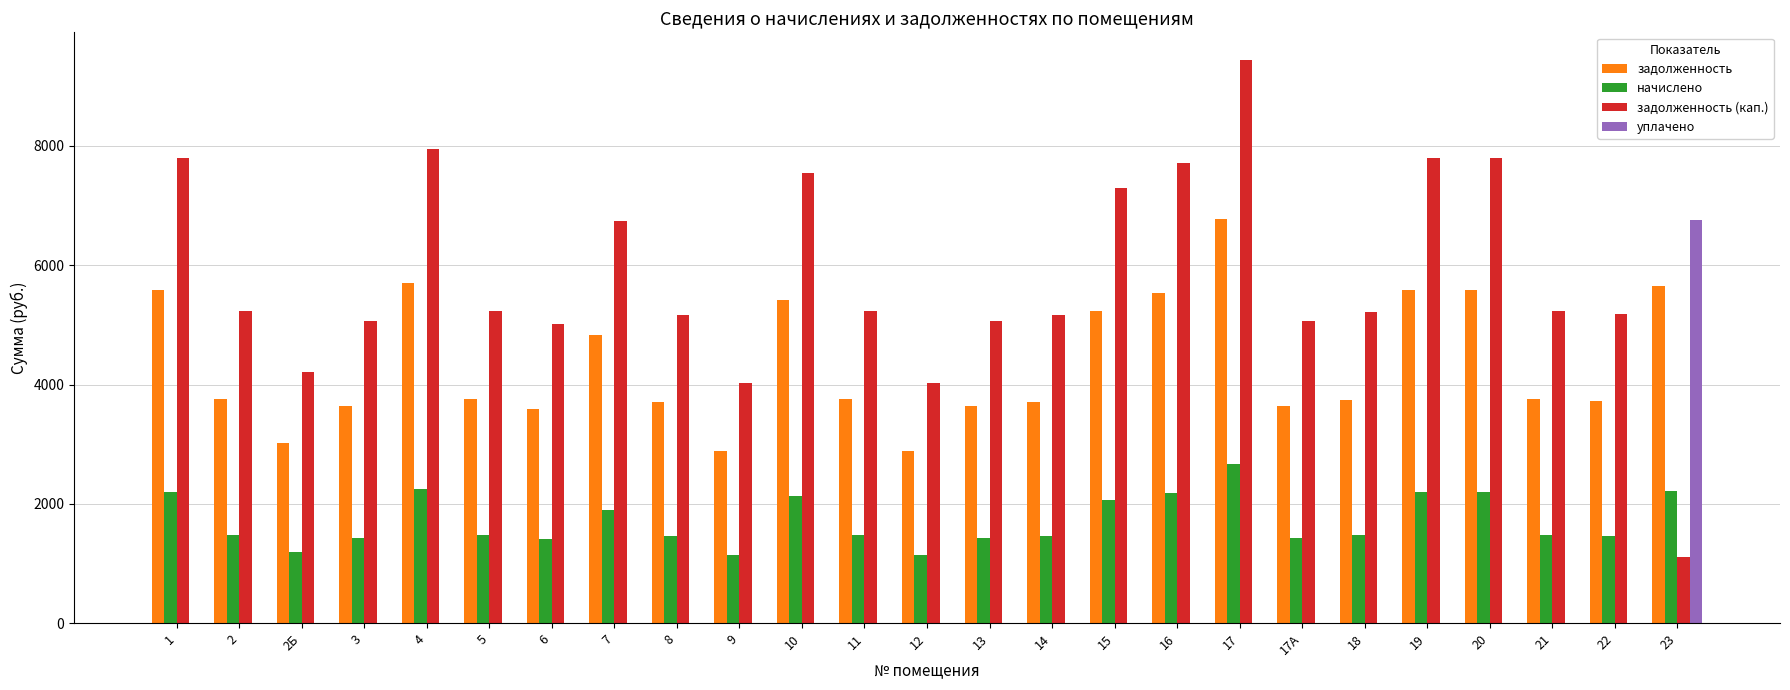

Is the value of начислено at 14 greater than the value of уплачено at 7?

Yes